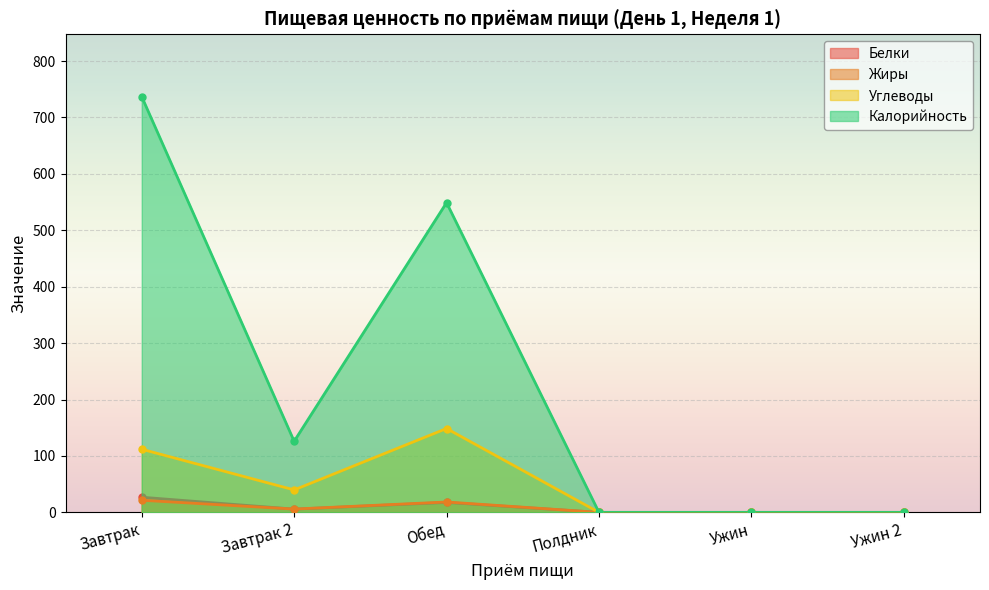

What is the difference between the highest and lowest values at Обед?

531.4